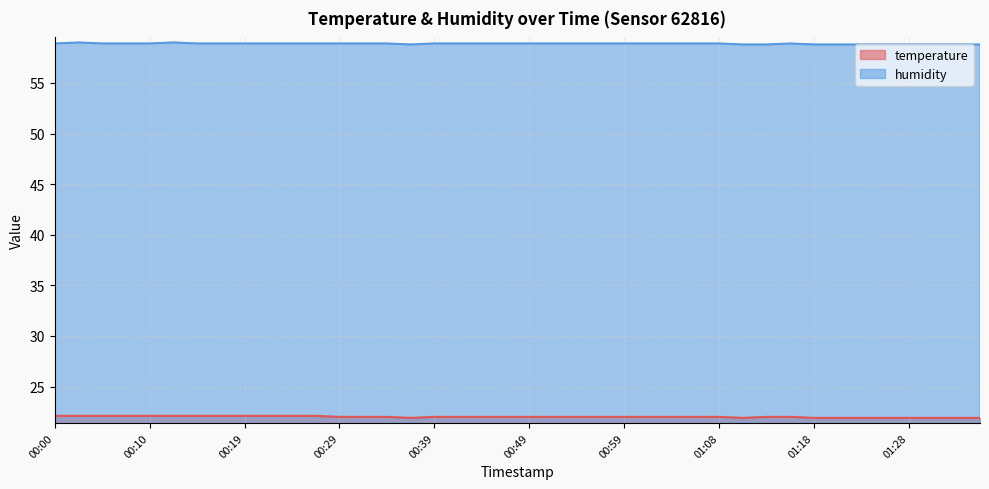

Rank the series by their average value, from lowest to highest.

temperature, humidity